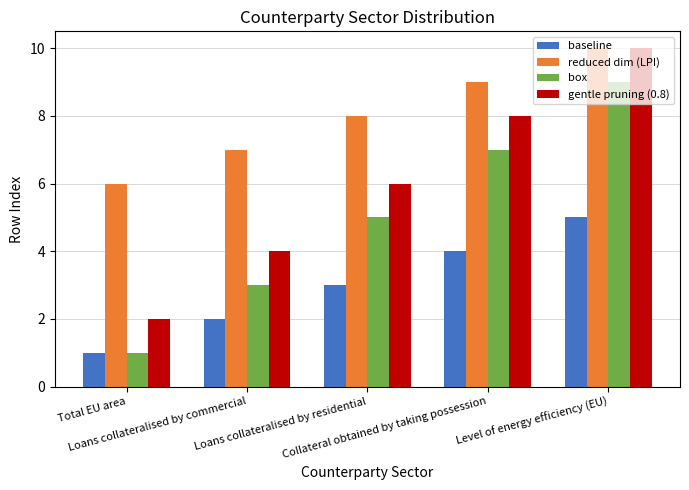

What is the difference between the maximum and second lowest values in the box series?

6